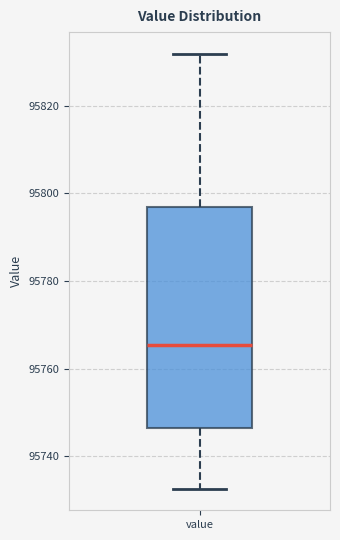

Where does the lower whisker of the box for value end on the y-axis? The values are not printed on the chart, so give them approximately, as read against the axis.

95732